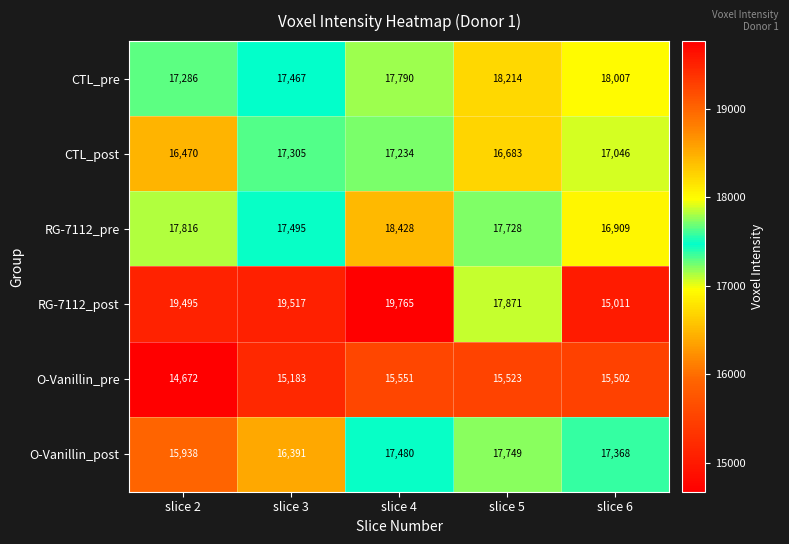

Count the number of categories in the chart.

5